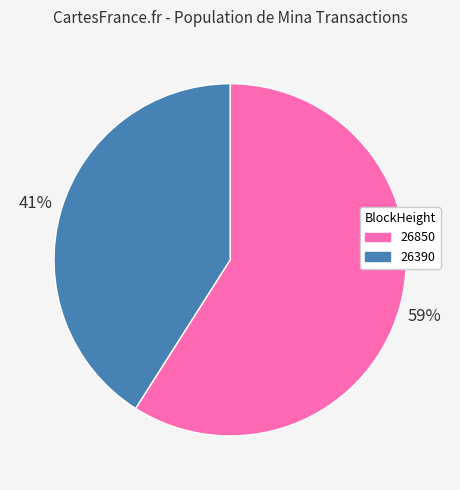

Count the number of slices in the pie.

2